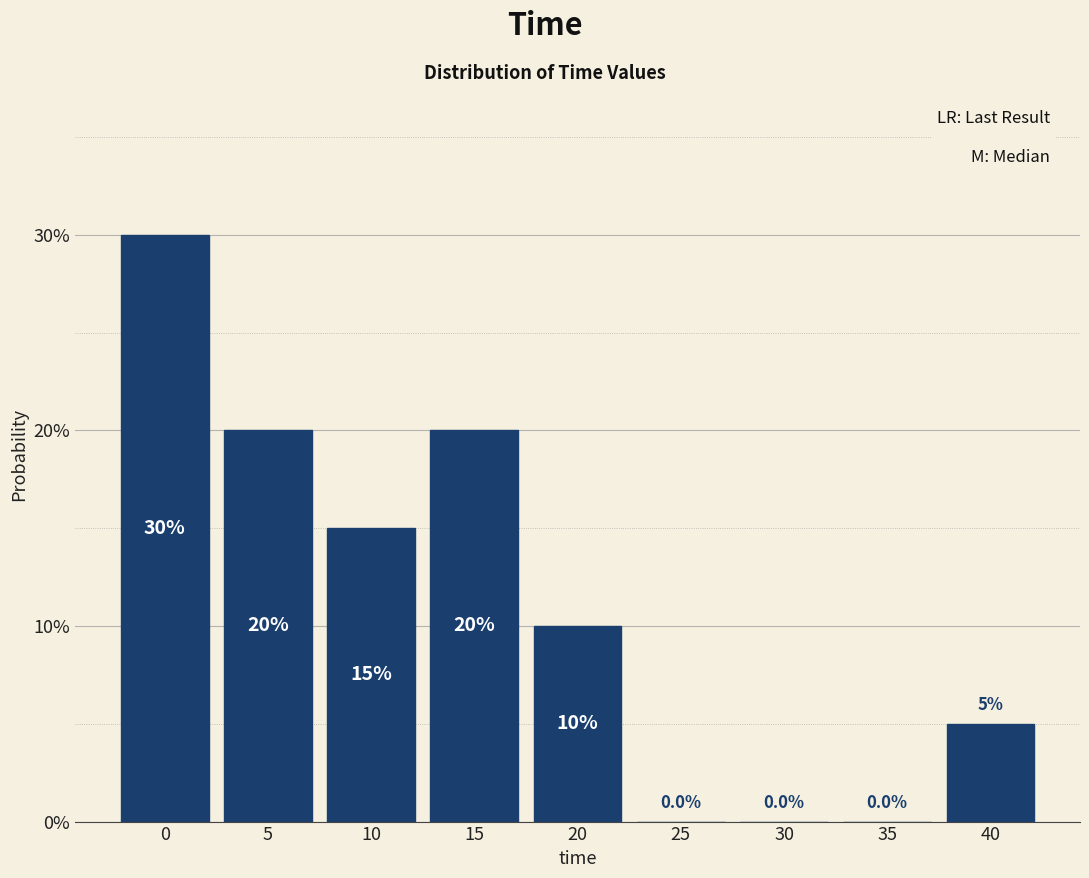

Reading right to left, list all the values displayed in this chart.

40=5	35=0	30=0	25=0	20=10	15=20	10=15	5=20	0=30